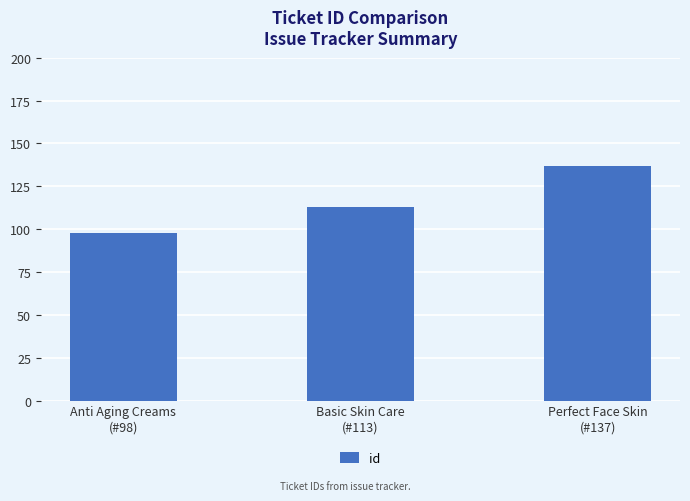

What is the value of the 3rd bar from the left?

137